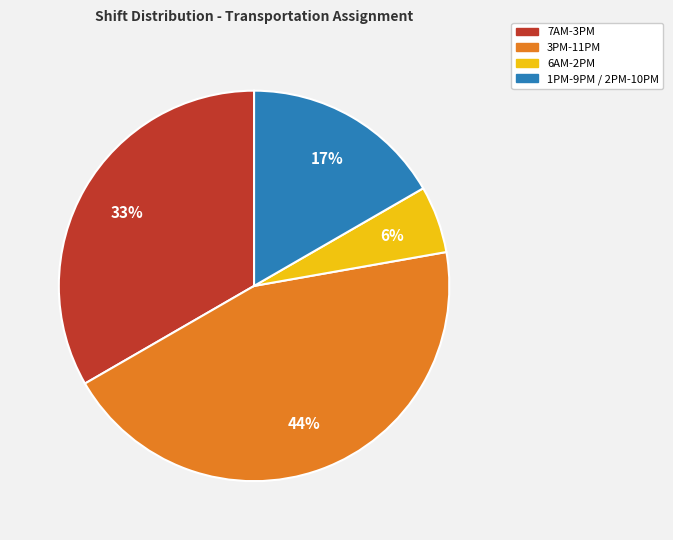

The 7AM-3PM slice represents 33% of the pie. True or false?

True